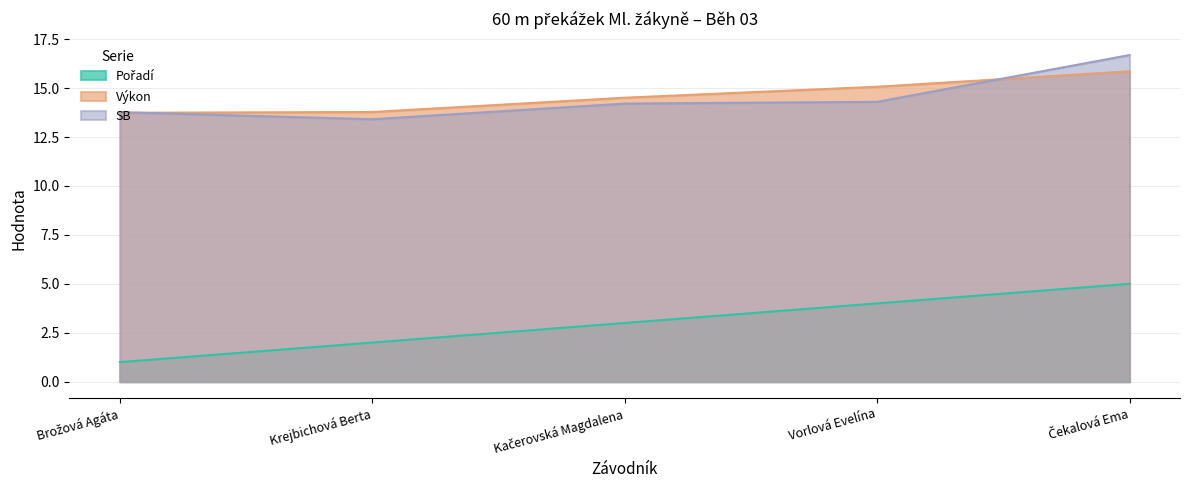

What is the difference between the highest and lowest values at Krejbichová Berta?

11.8